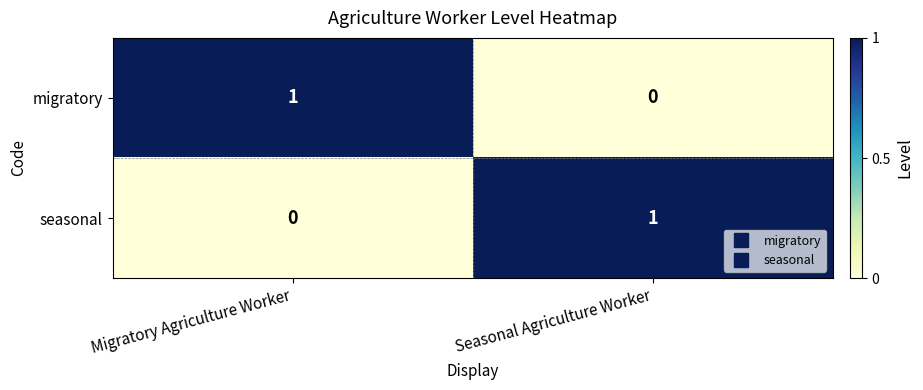

At how many categories does at least one series exceed 0?

2